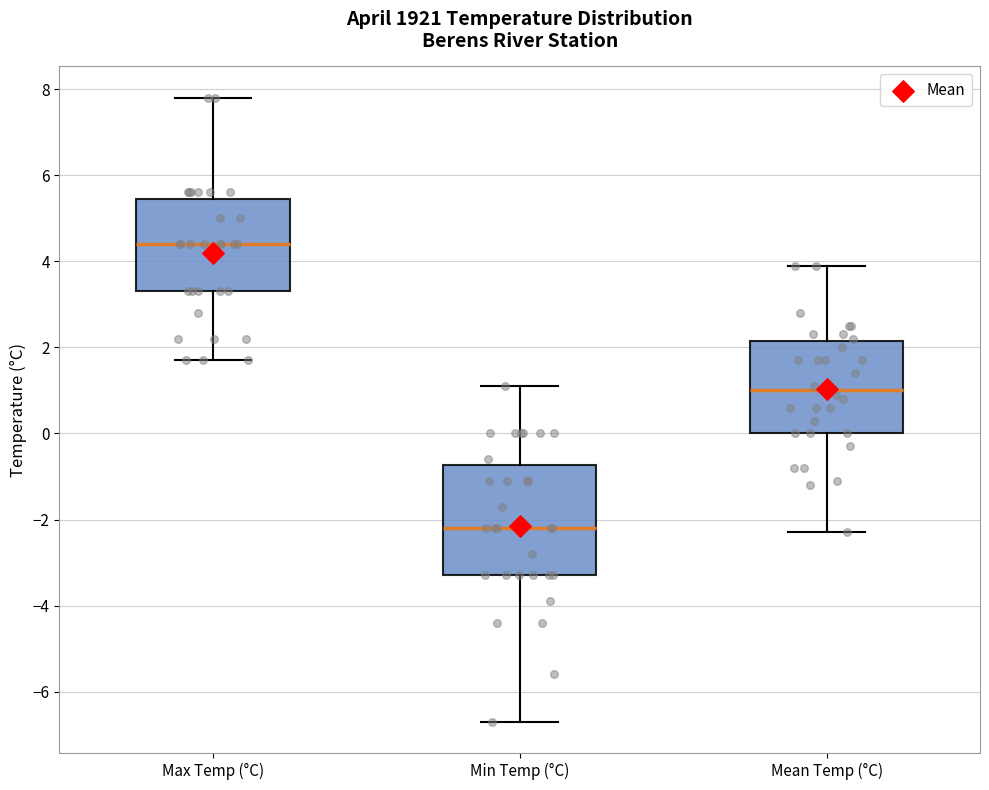

Where is the upper edge of the box for Max Temp (°C) on the y-axis? The values are not printed on the chart, so give them approximately, as read against the axis.

5.4